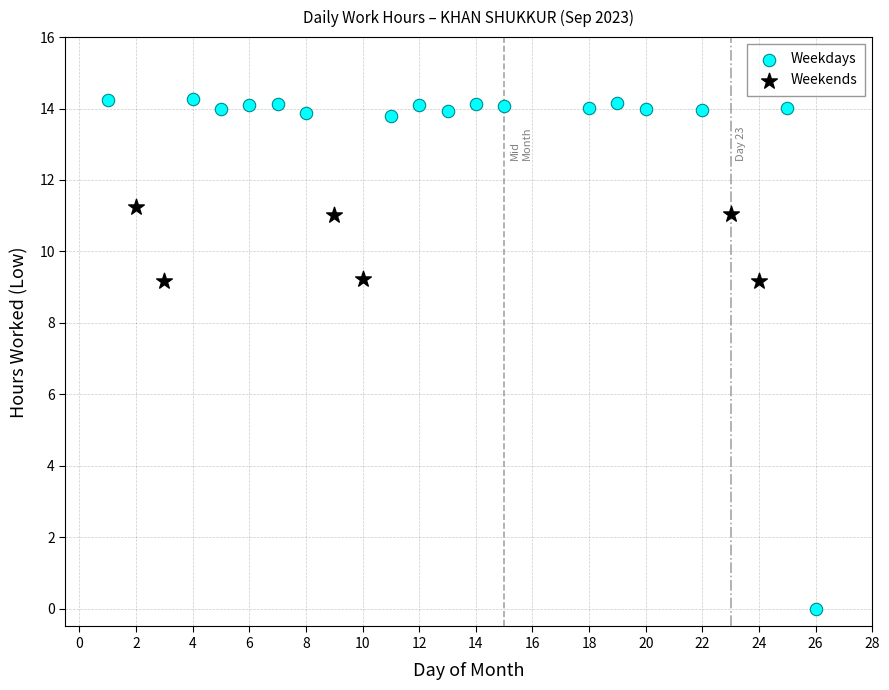

Which series contains the highest Y value?

Weekdays